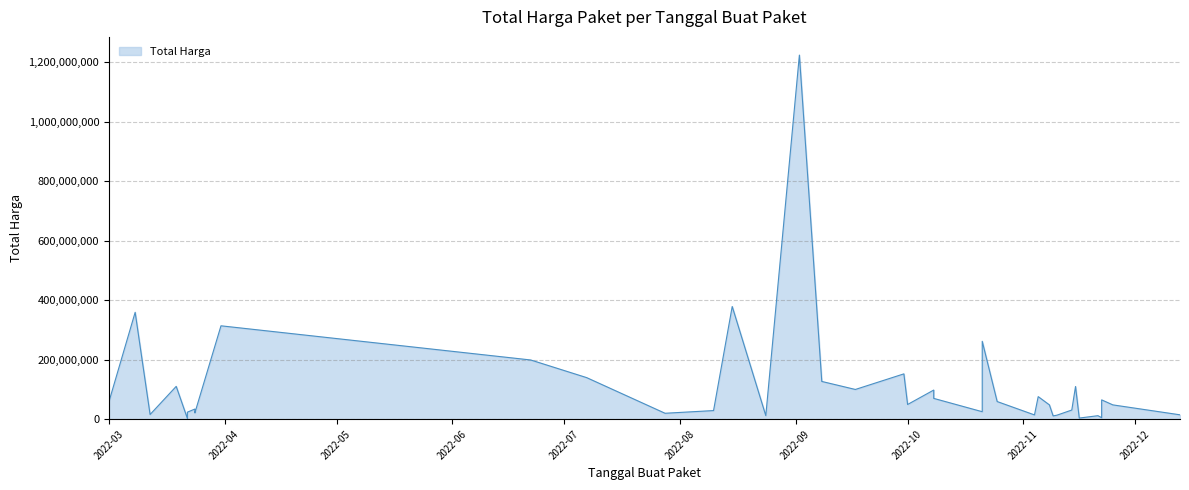

Reading left to right, transcribe all the data shown in this chart.

2022-07-28=19950000	2022-08-10=29000000	2022-08-15=379075000	2022-08-24=12000000	2022-09-30=152477000	2022-10-01=49478000	2022-10-21=25200000	2022-11-04=14400000	2022-11-08=48140000	2022-11-10=13442000	2022-11-16=3825000	2022-11-21=11800000	2022-11-22=5093000	2022-11-25=48140000	2022-09-17=100000000	2022-10-25=59375000	2022-11-09=11100000	2022-11-22=65000000	2022-03-08=359500000	2022-03-31=314121780	2022-06-22=199200000	2022-07-07=139800000	2022-09-02=1224682000	2022-09-08=127000000	2022-10-21=262118150	2022-10-08=98000000	2022-10-08=70000000	2022-11-05=75920000	2022-11-14=30800000	2022-11-15=110000000	2022-12-13=14750000	2022-03-01=6936000	2022-03-01=59935000	2022-03-12=15787200	2022-03-19=110389990	2022-03-22=2395750	2022-03-22=23680800	2022-03-24=34132505	2022-03-24=27720000	2022-03-24=21231000